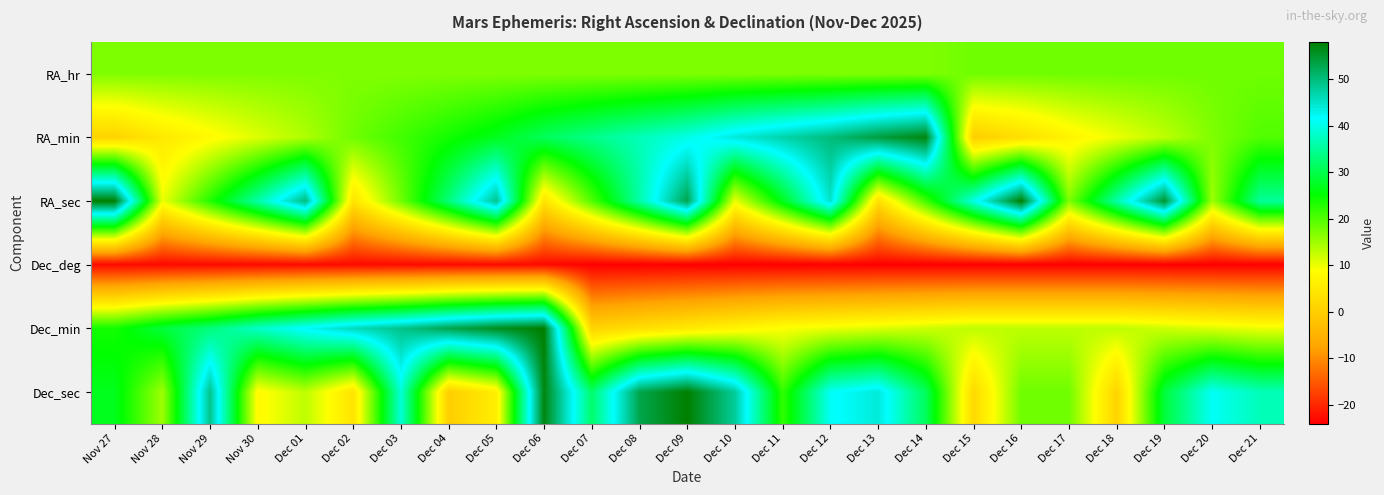

How many data points does each series have?

25